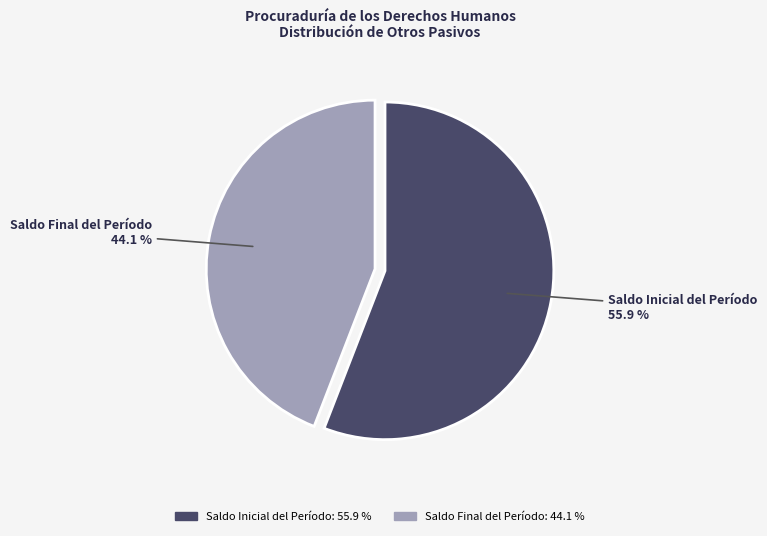

What is the smallest slice in the pie chart?

Saldo Final del Período